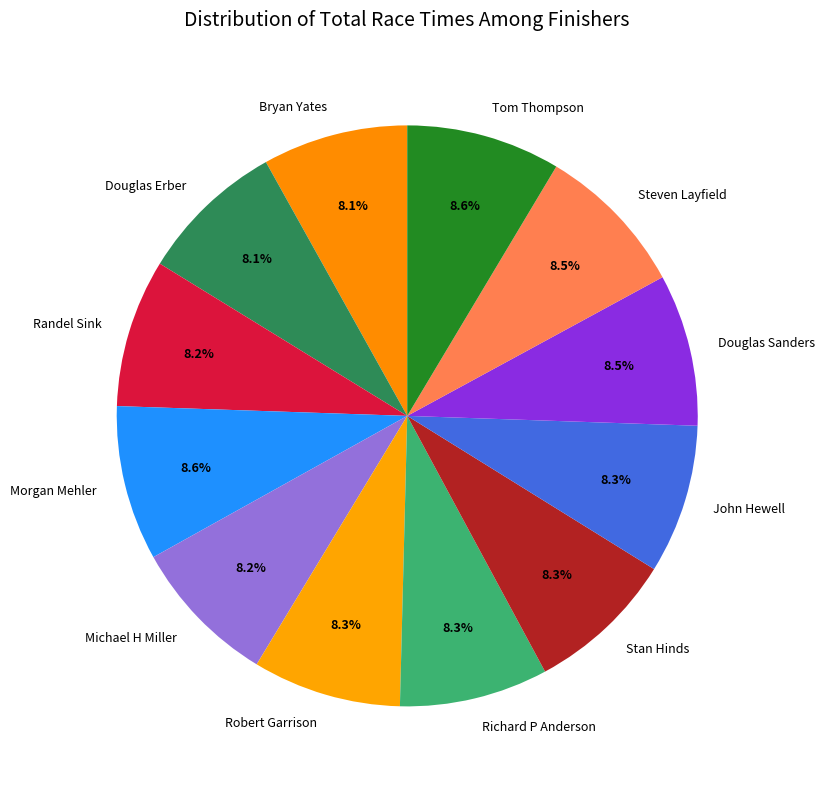

Does Randel Sink account for over 50% of the chart?

No